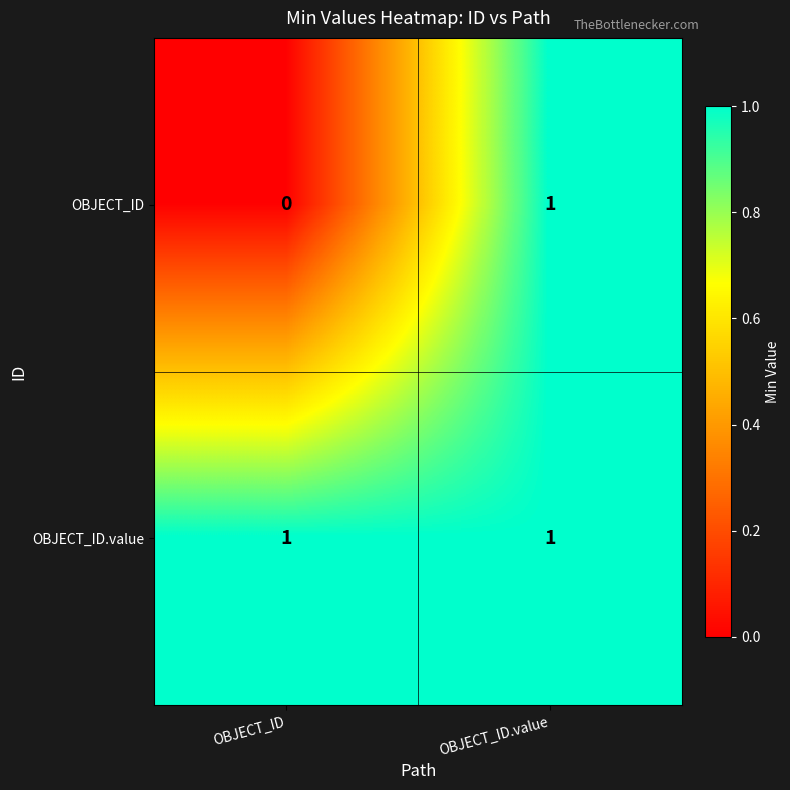

Is it true that OBJECT_ID equals 2 at OBJECT_ID.value?

False